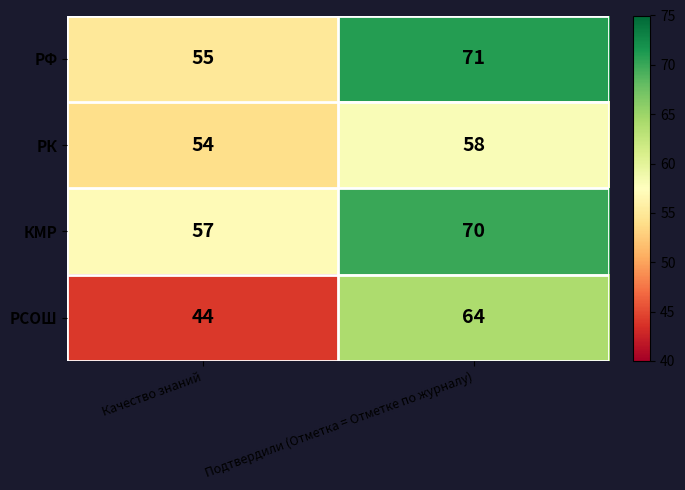

Which category has the lowest value across all series?

Качество знаний